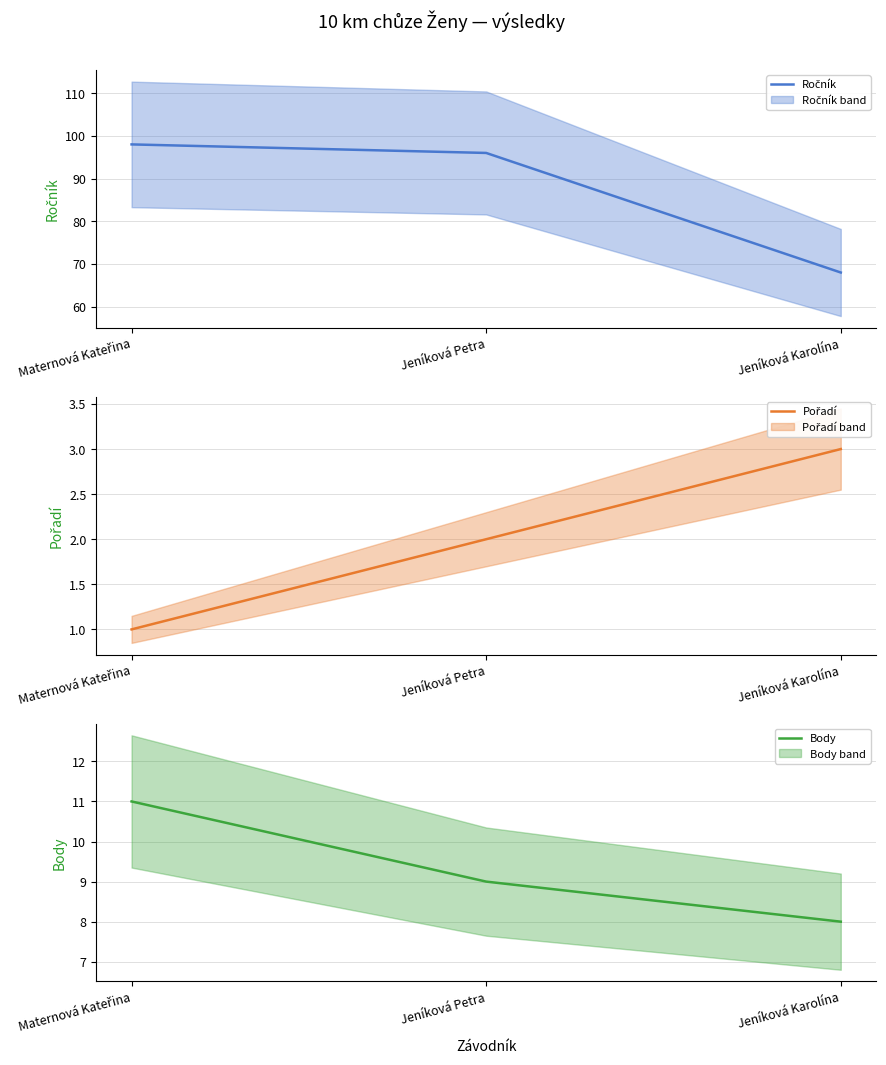

What is the label of the 3rd point from the left?

Jeníková Karolína